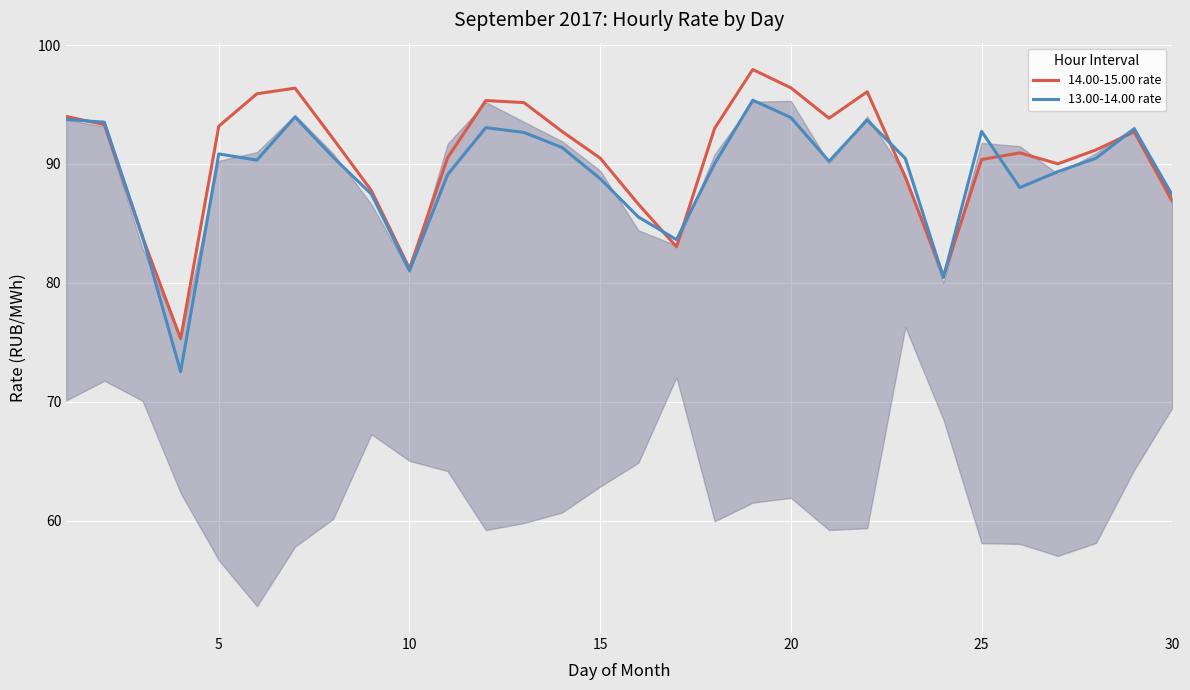

What is the maximum value shown in the chart?

97.9